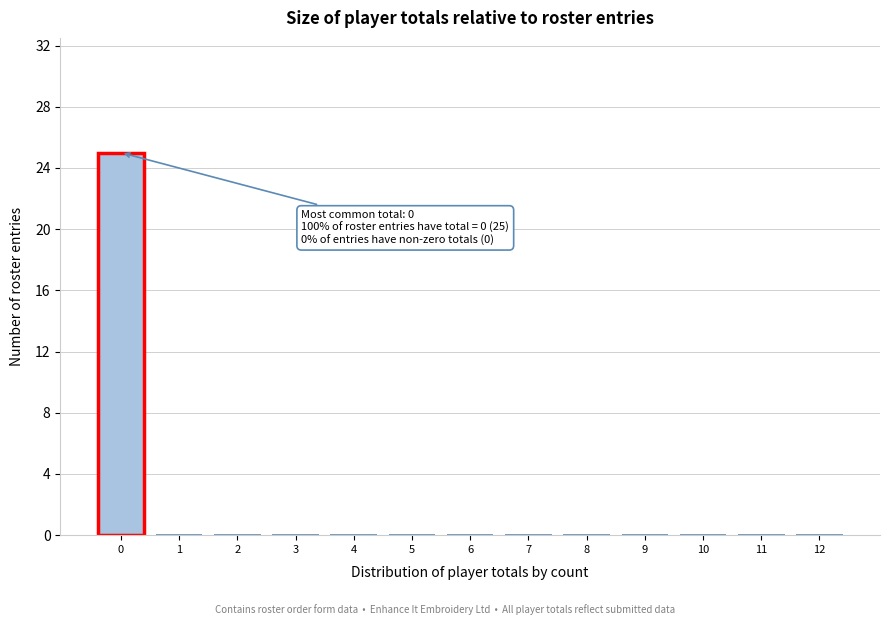

Reading left to right, list all the values displayed in this chart.

0=25	1=0	2=0	3=0	4=0	5=0	6=0	7=0	8=0	9=0	10=0	11=0	12=0